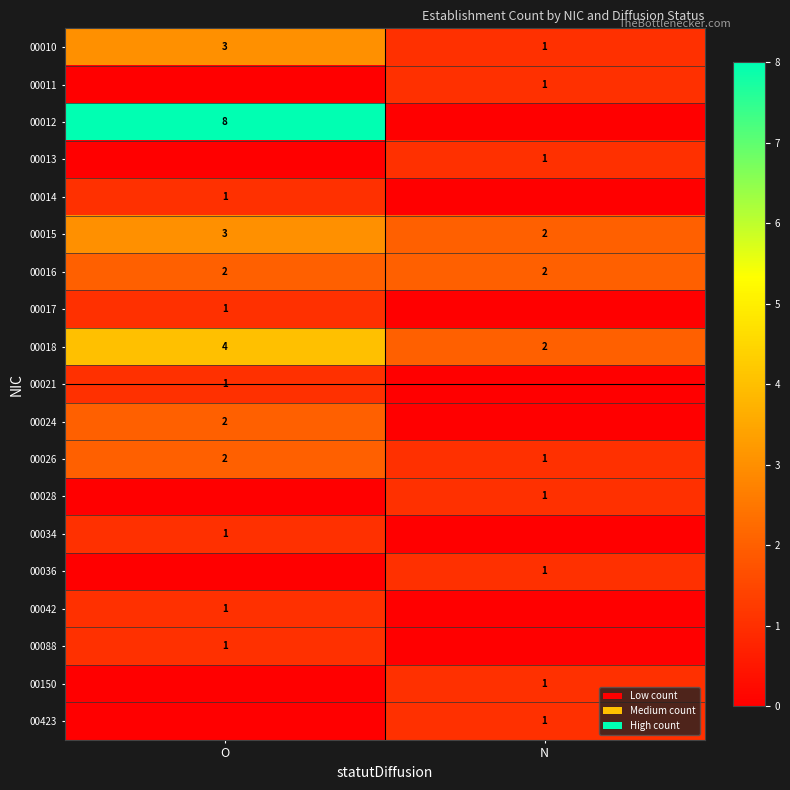

Is the value of 00026 at N greater than the value of 00010 at O?

No